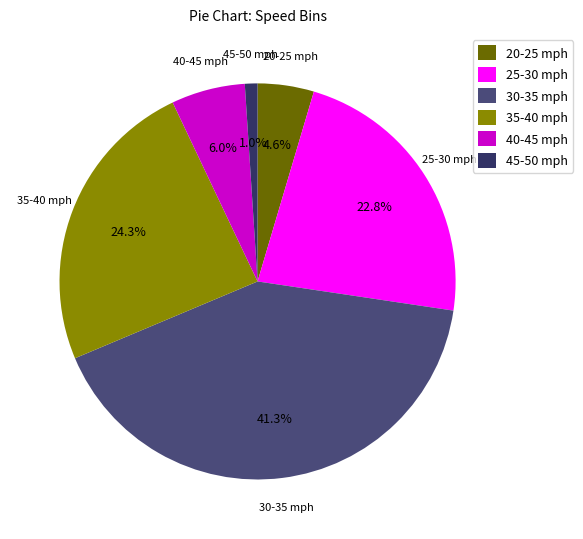

What percentage do 35-40 mph and 45-50 mph together represent?

25.3%